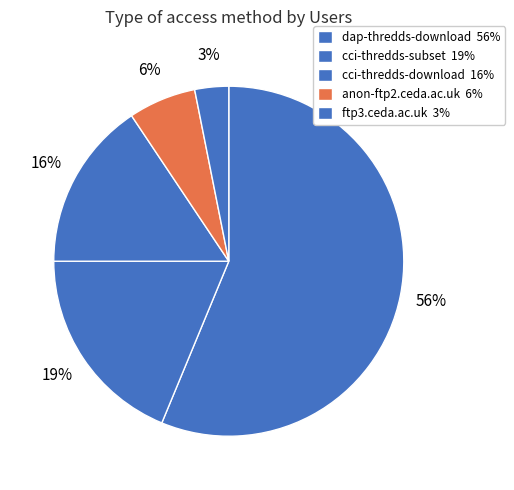

How many slices are in this pie chart?

5